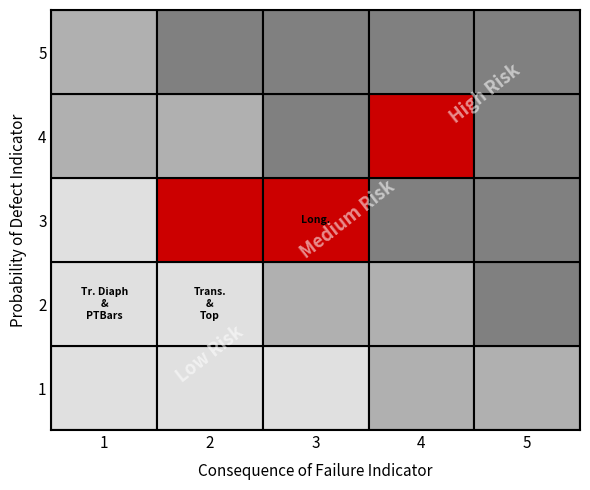

The false_F series shows 0 at 2. True or false?

False